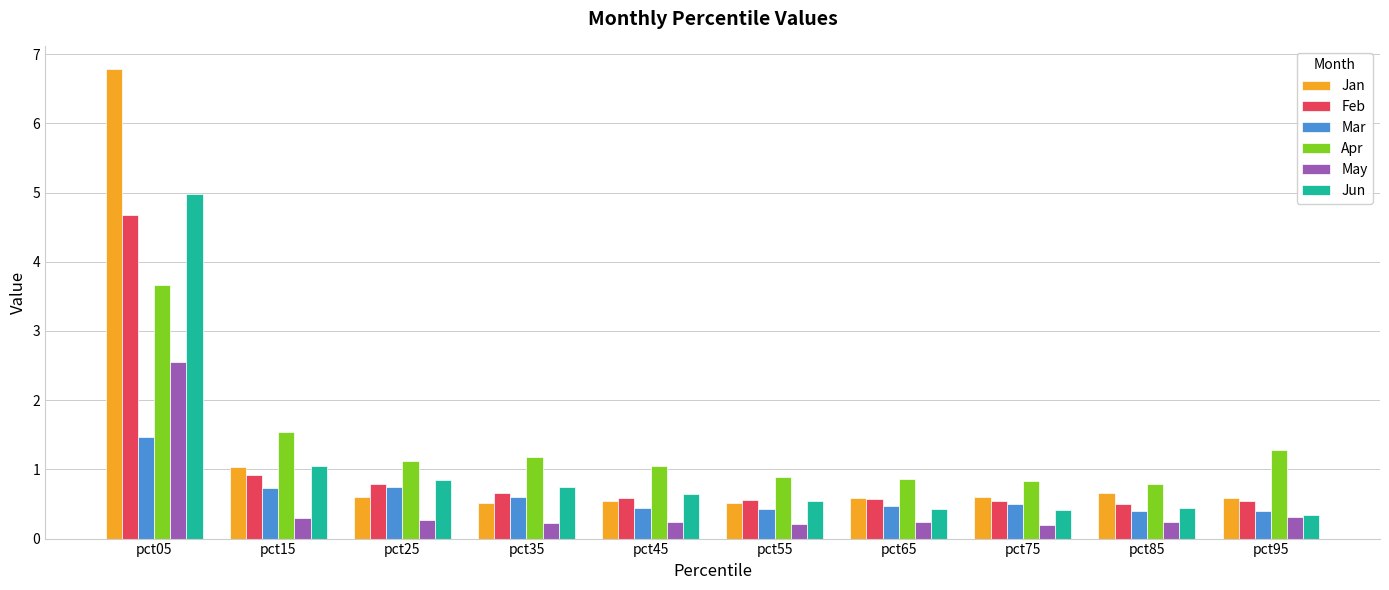

What is the total value across all series at pct85?

3.0